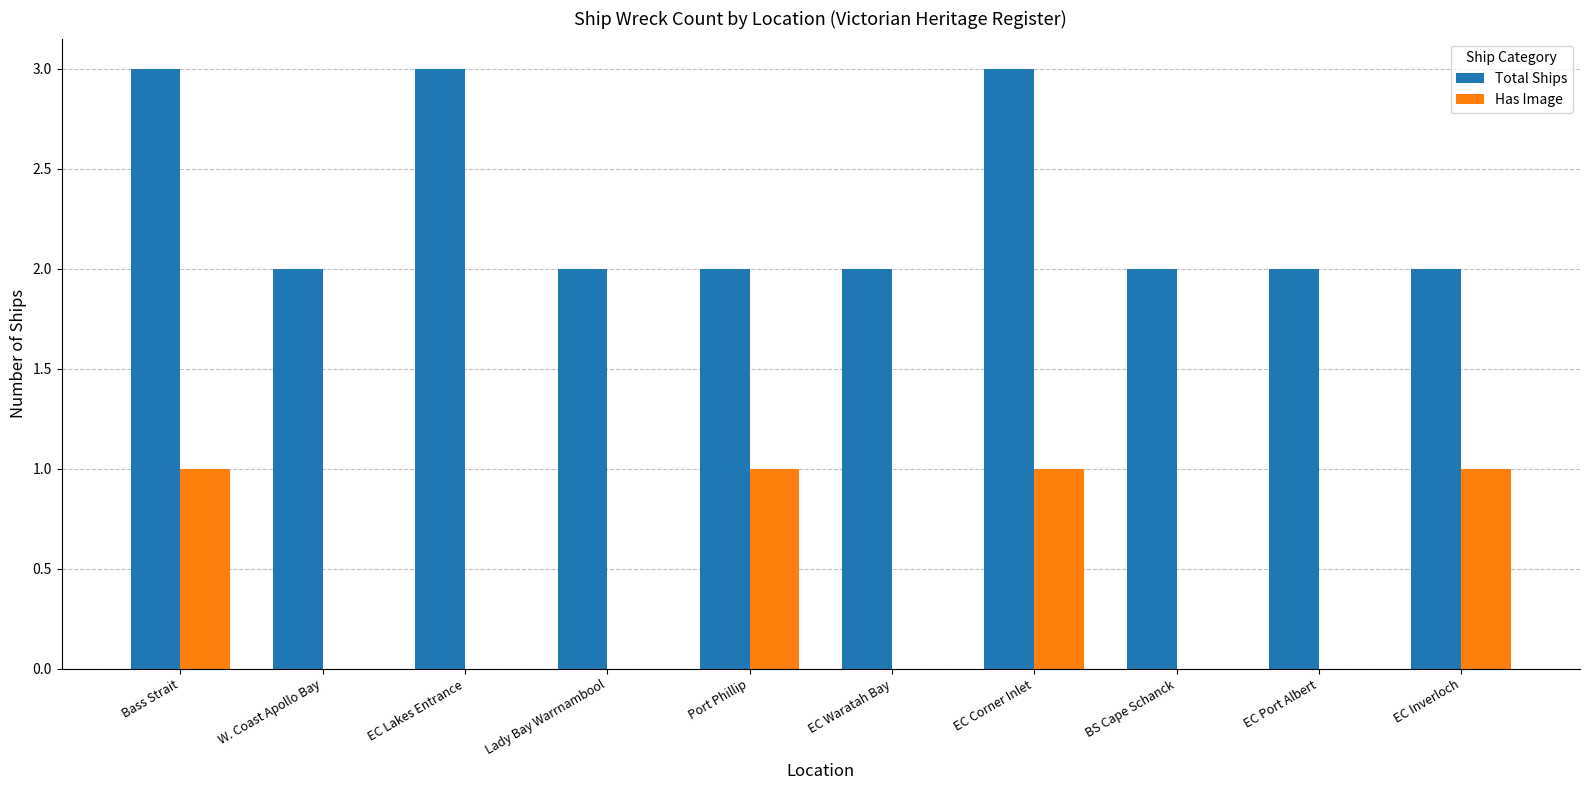

Is the value of Total Ships at EC Waratah Bay greater than the value of Has Image at EC Waratah Bay?

Yes